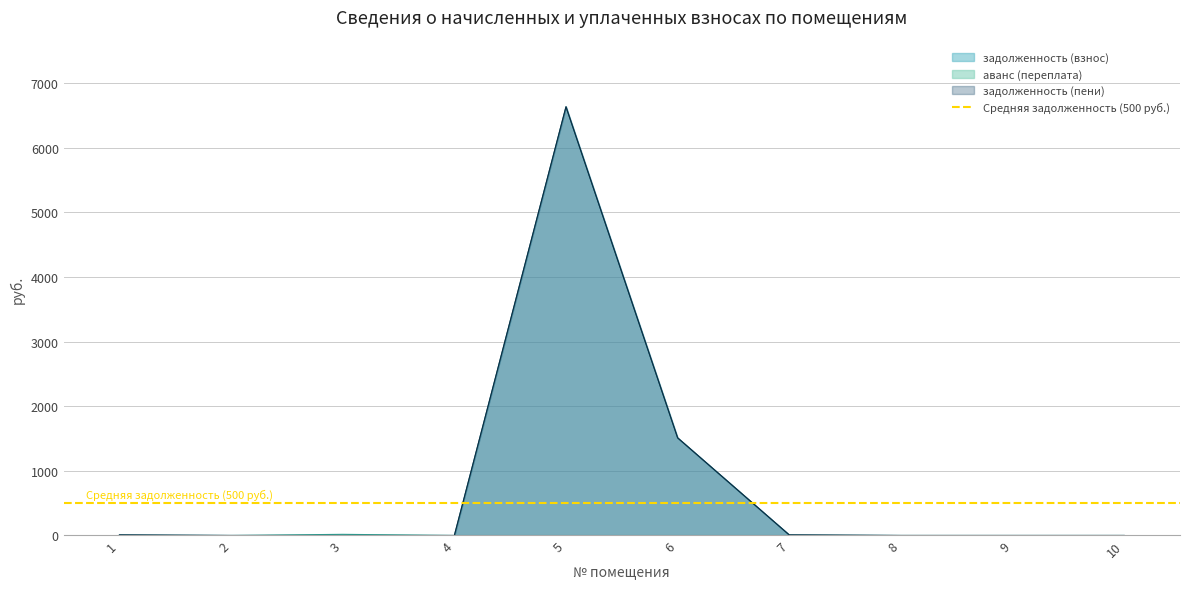

True or false: задолженность (взнос) has more than 1 interior local peaks.

False